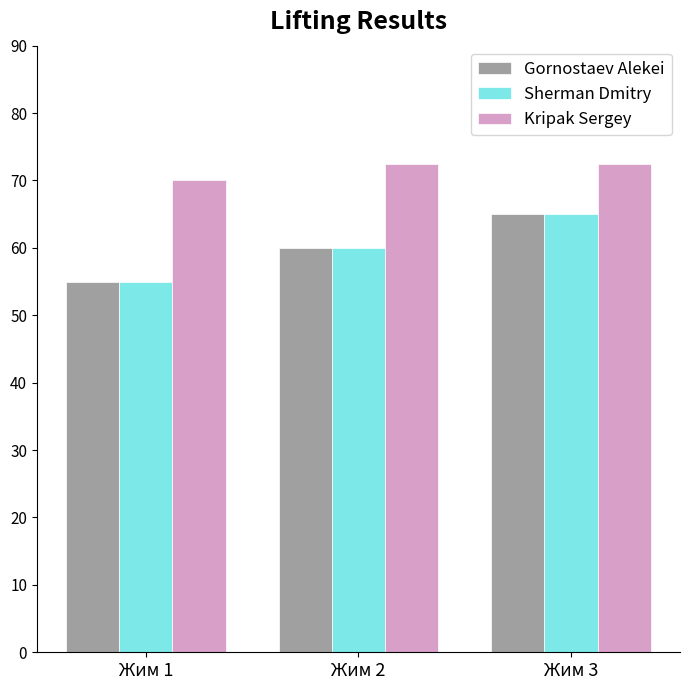

What is the difference between the highest and lowest values at Жим 2?

12.5